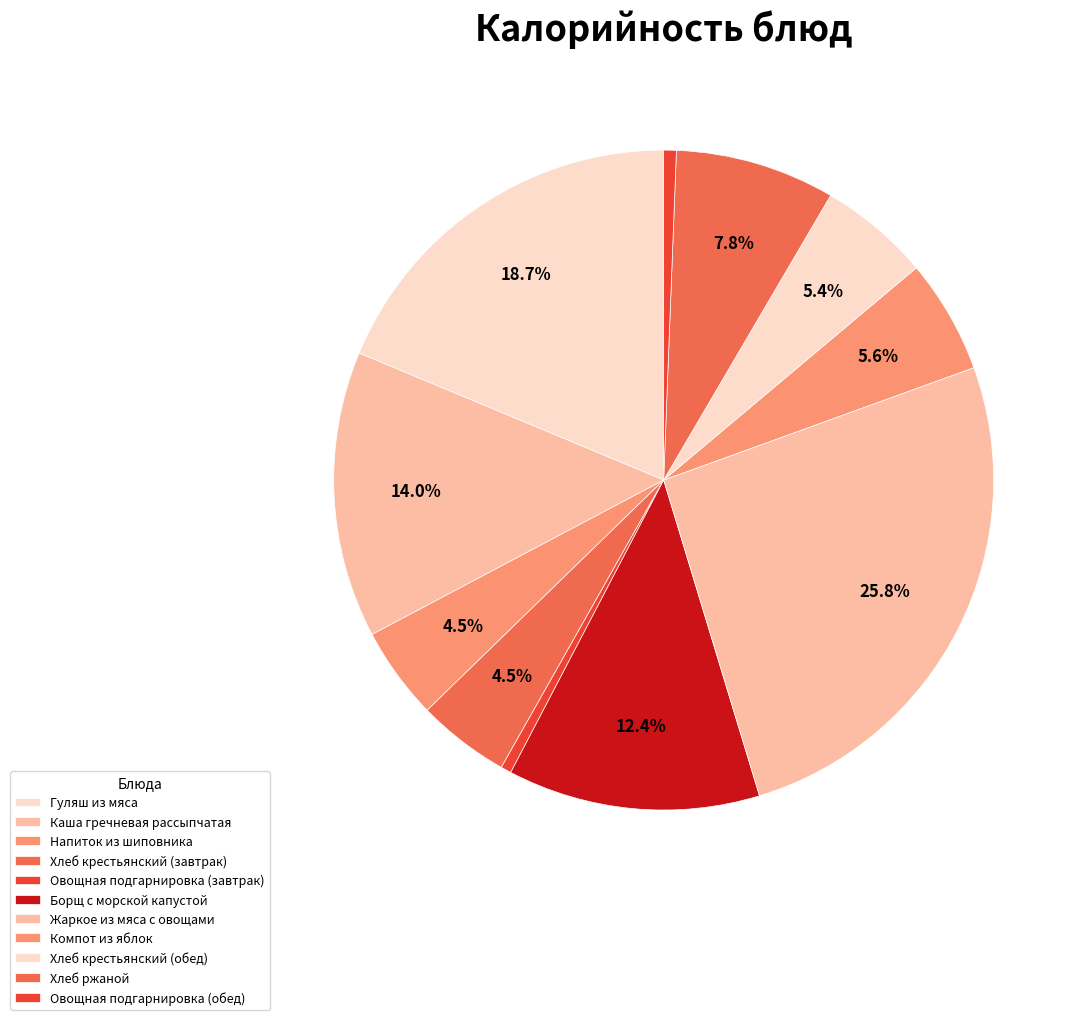

Count the number of slices in the pie.

11